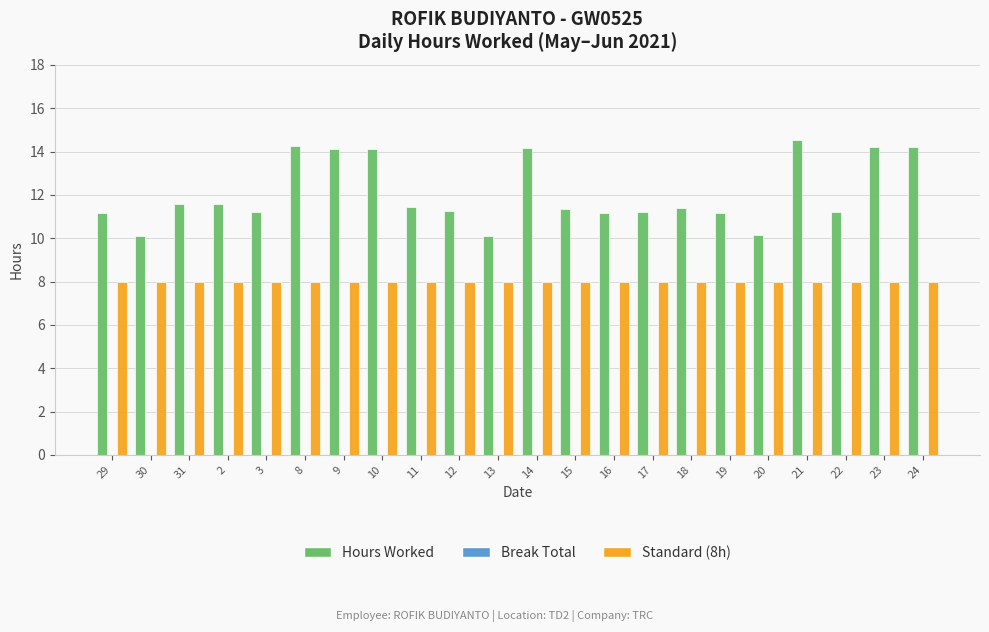

What is the sum of the Hours Worked values at 31 and 9?

25.7